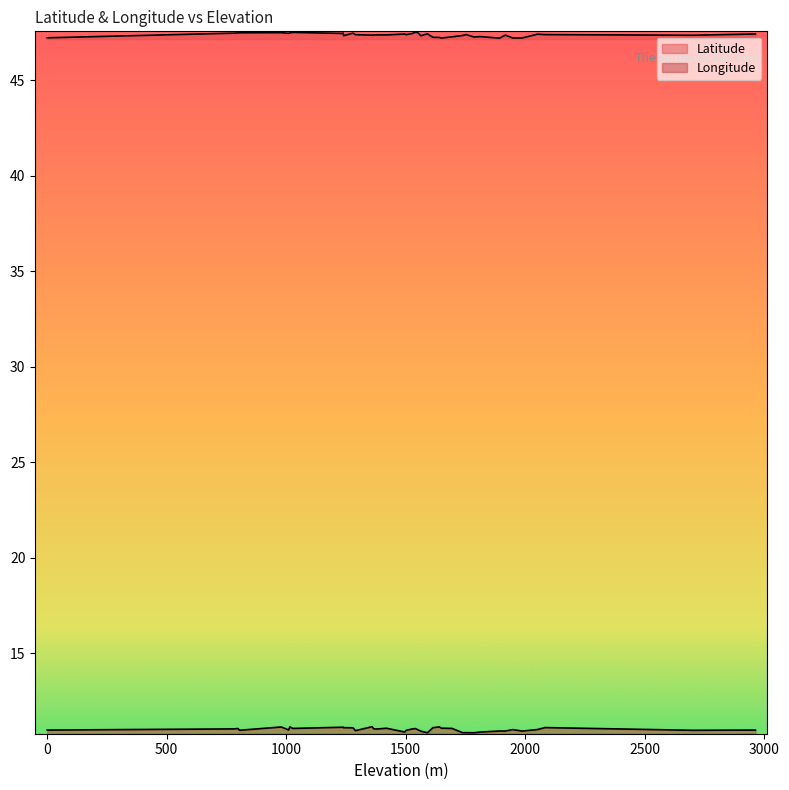

How many interior local valleys does the Latitude series have?

12